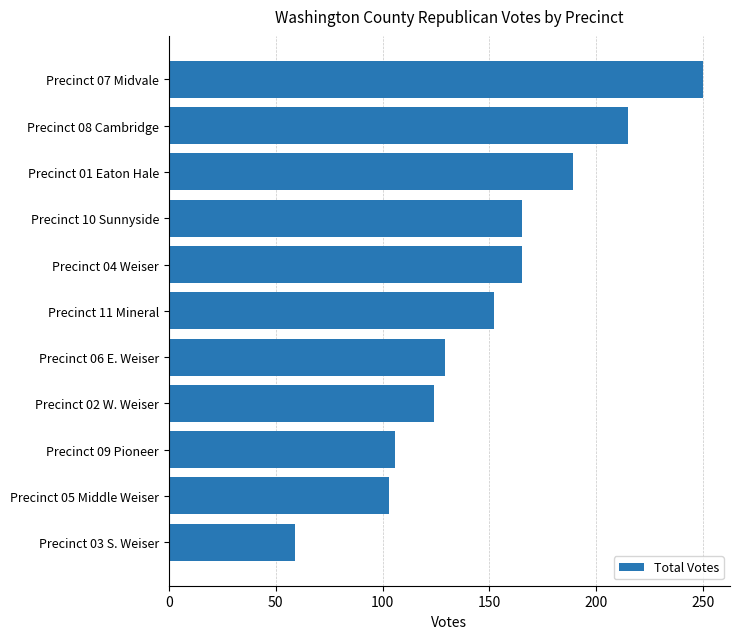

What is the difference between the maximum and second lowest values?

147